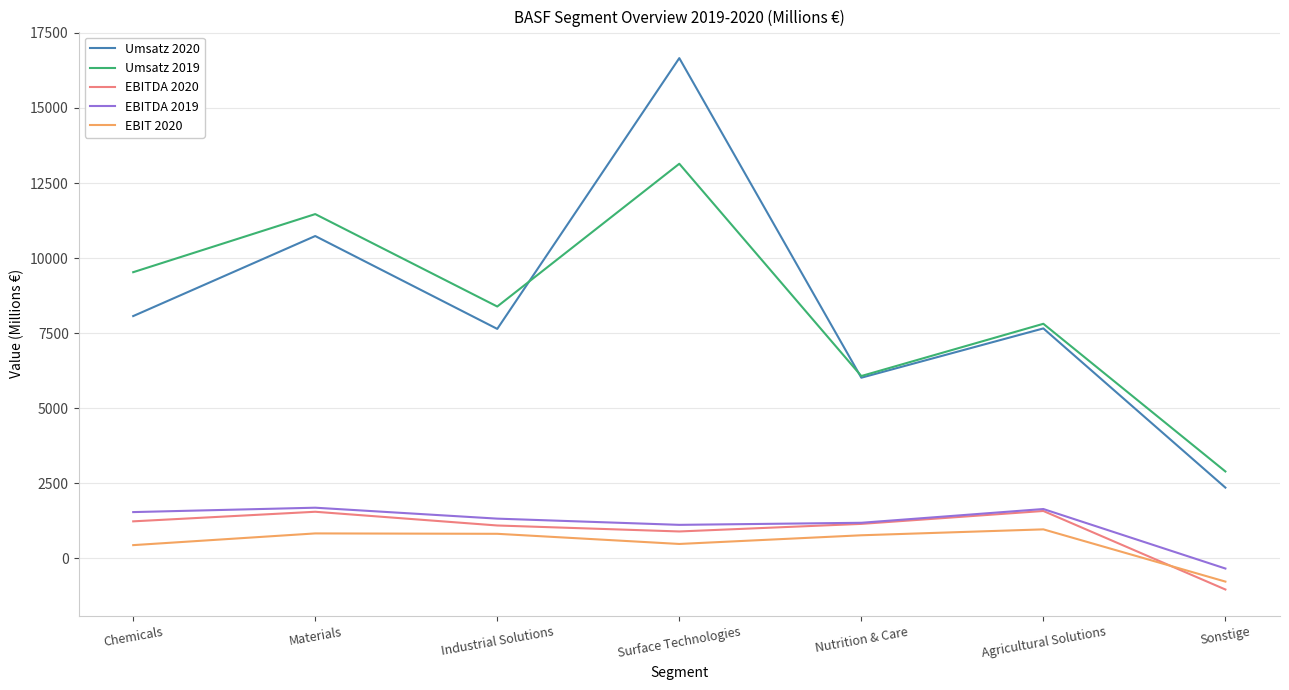

What are all the series names shown in the legend?

Umsatz 2020, Umsatz 2019, EBITDA 2020, EBITDA 2019, EBIT 2020